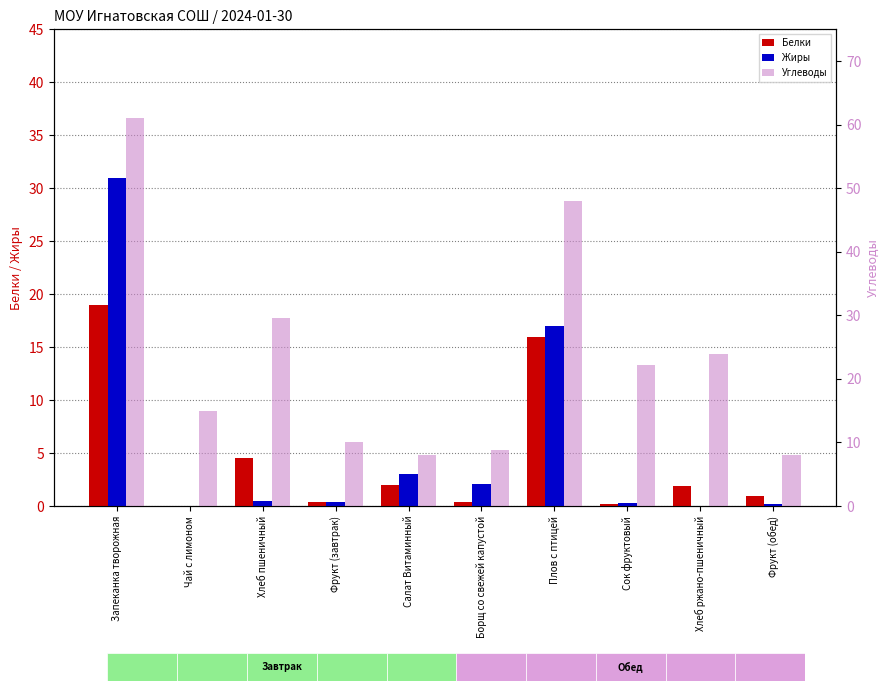

What is the label of the 5th bar from the left?

Салат Витаминный